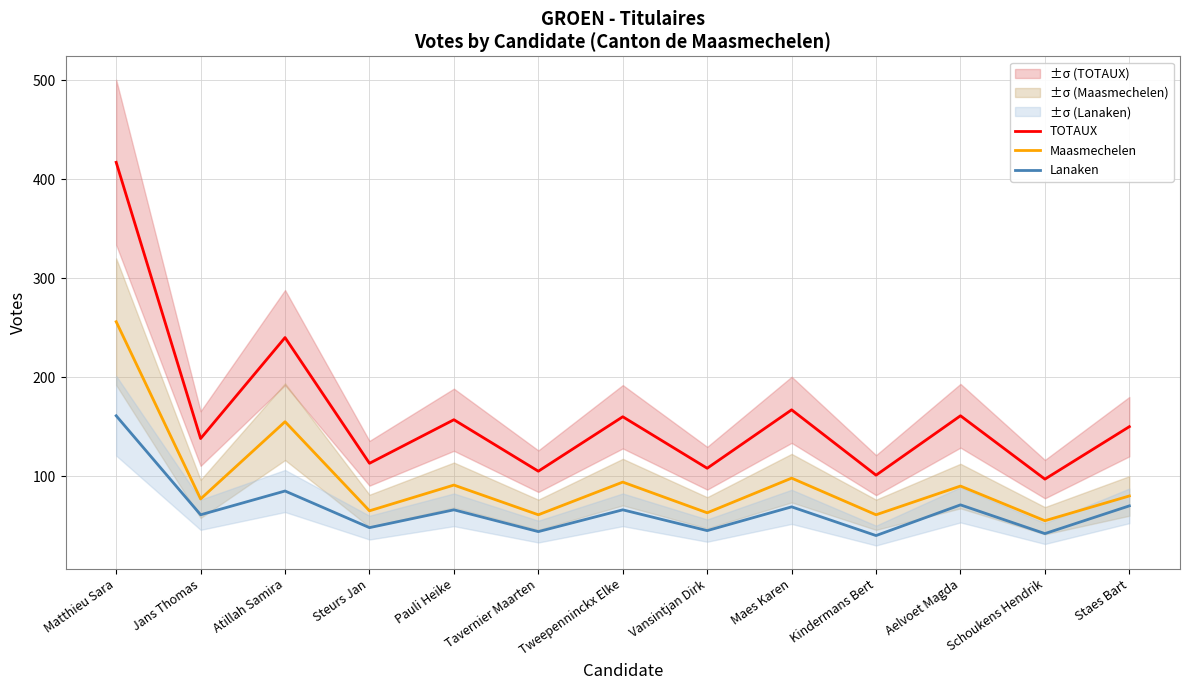

Where does the Lanaken series first go above 66?

Matthieu Sara